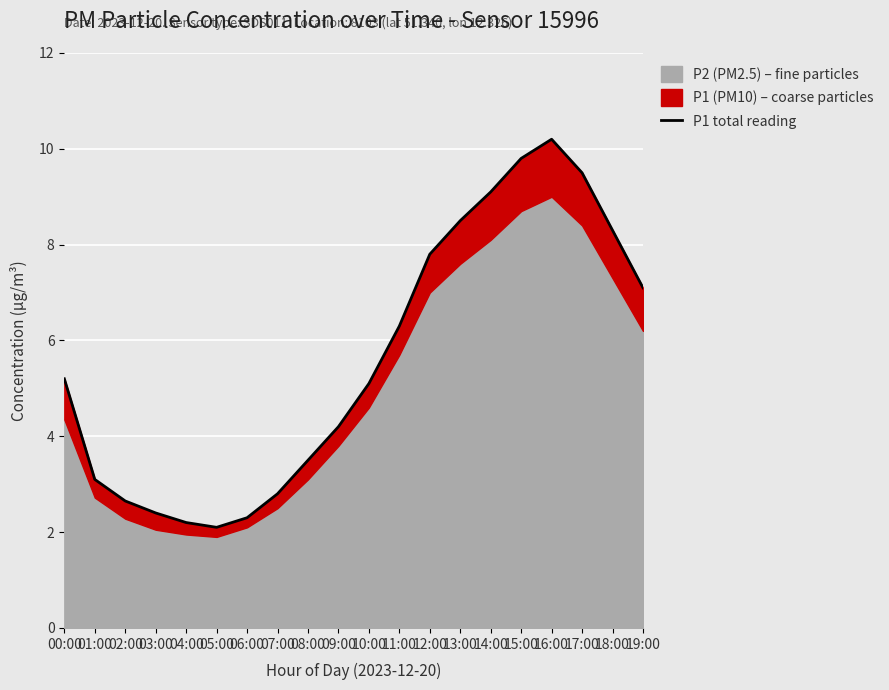

Approximately how many times larger is the value at 07:00 compared to 16:00?

0.3